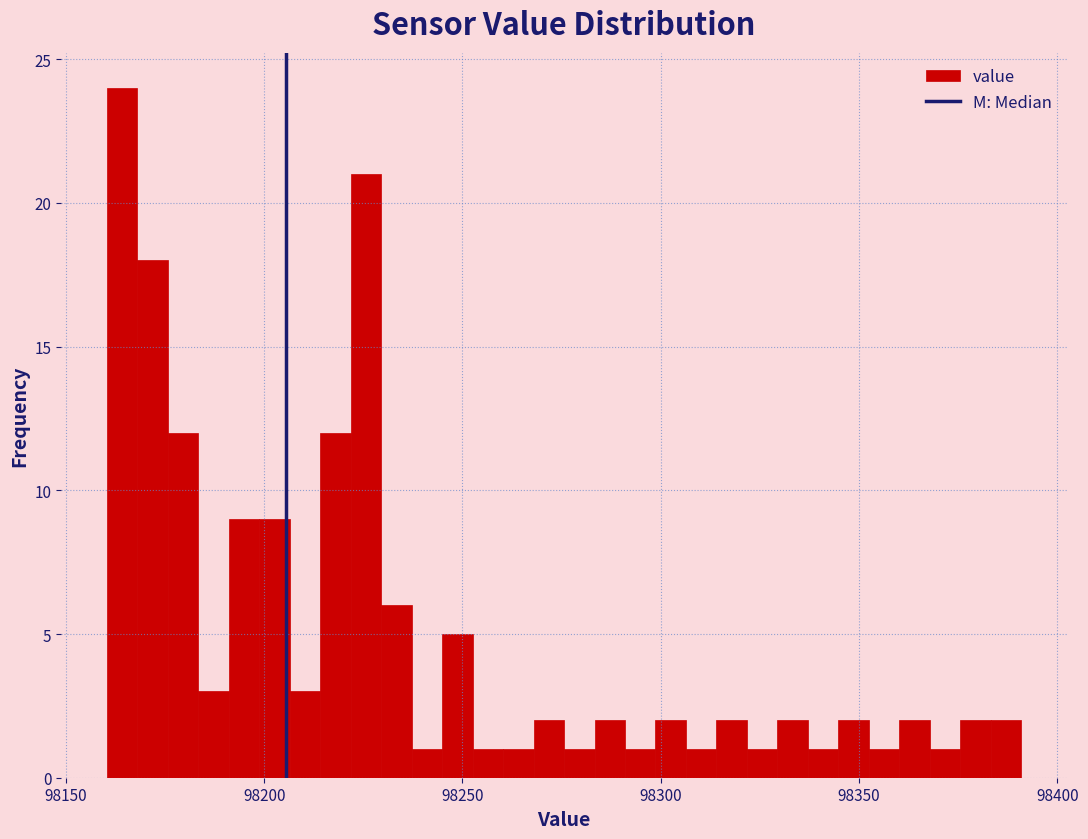

Read against the x-axis, roughly where is the centre of the tallest bar?

98165